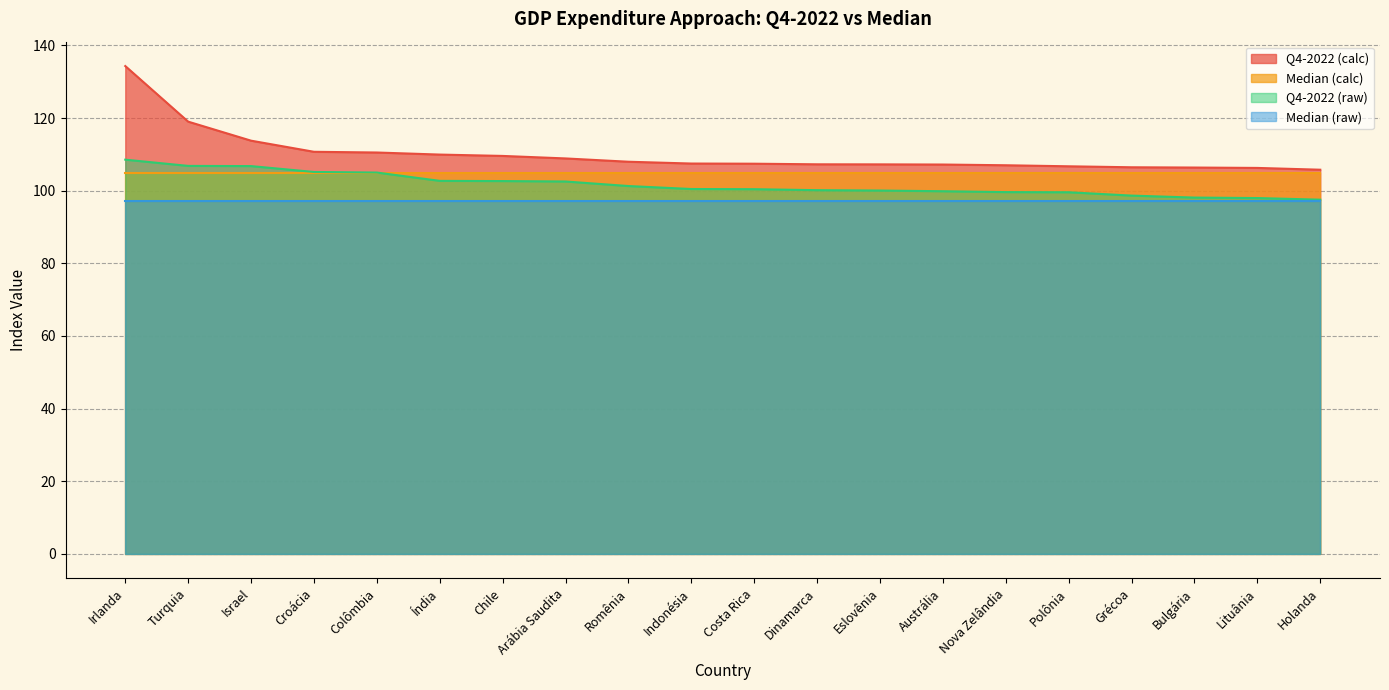

What are all the series names shown in the legend?

Q4-2022 (calc), Median (calc), Q4-2022 (raw), Median (raw)